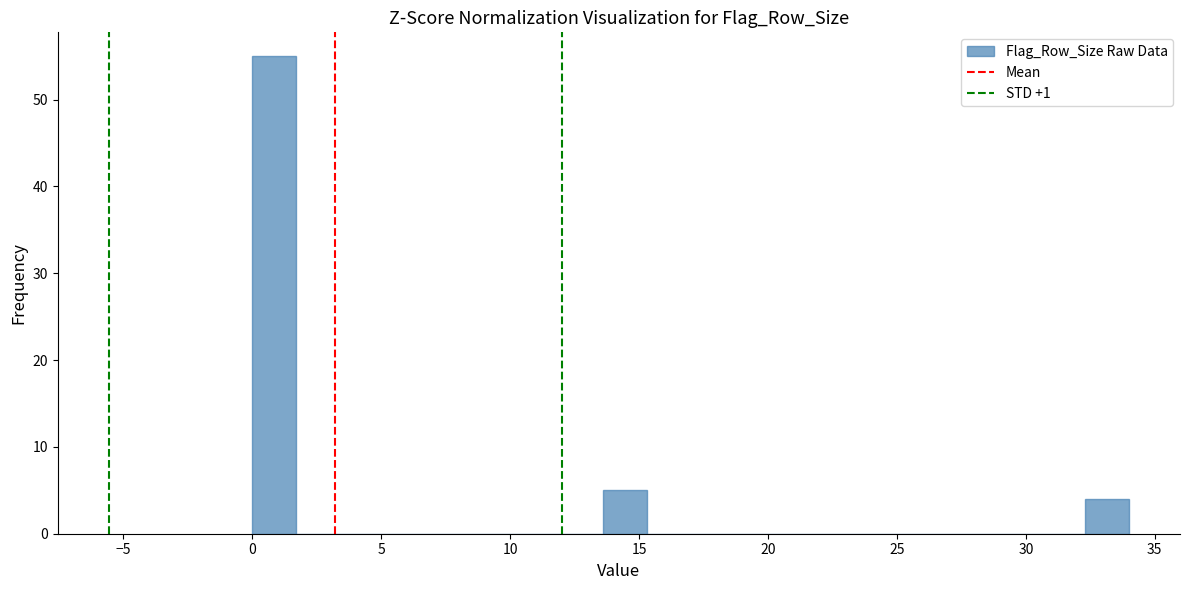

Read against the x-axis, roughly where is the centre of the tallest bar?

1.0